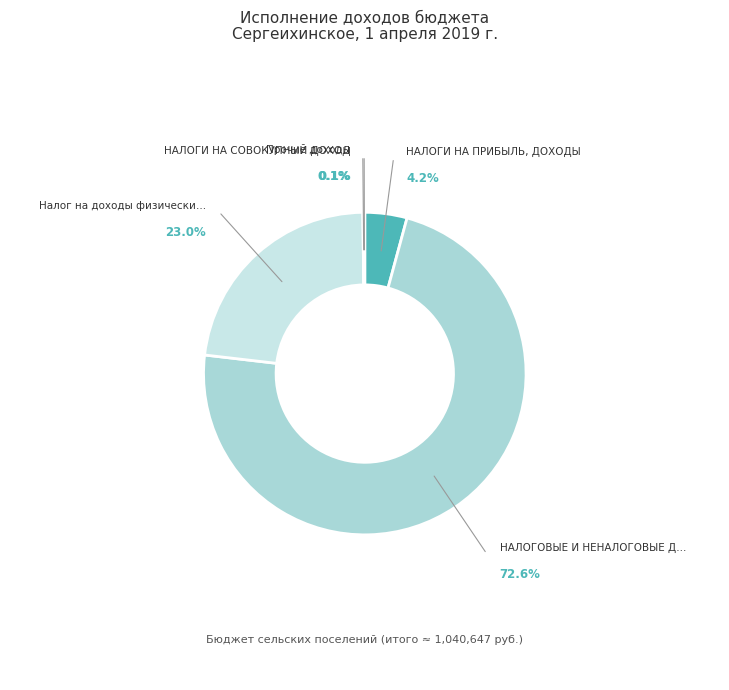

True or false: Налог на доходы физических лиц accounts for 35% of the total.

False